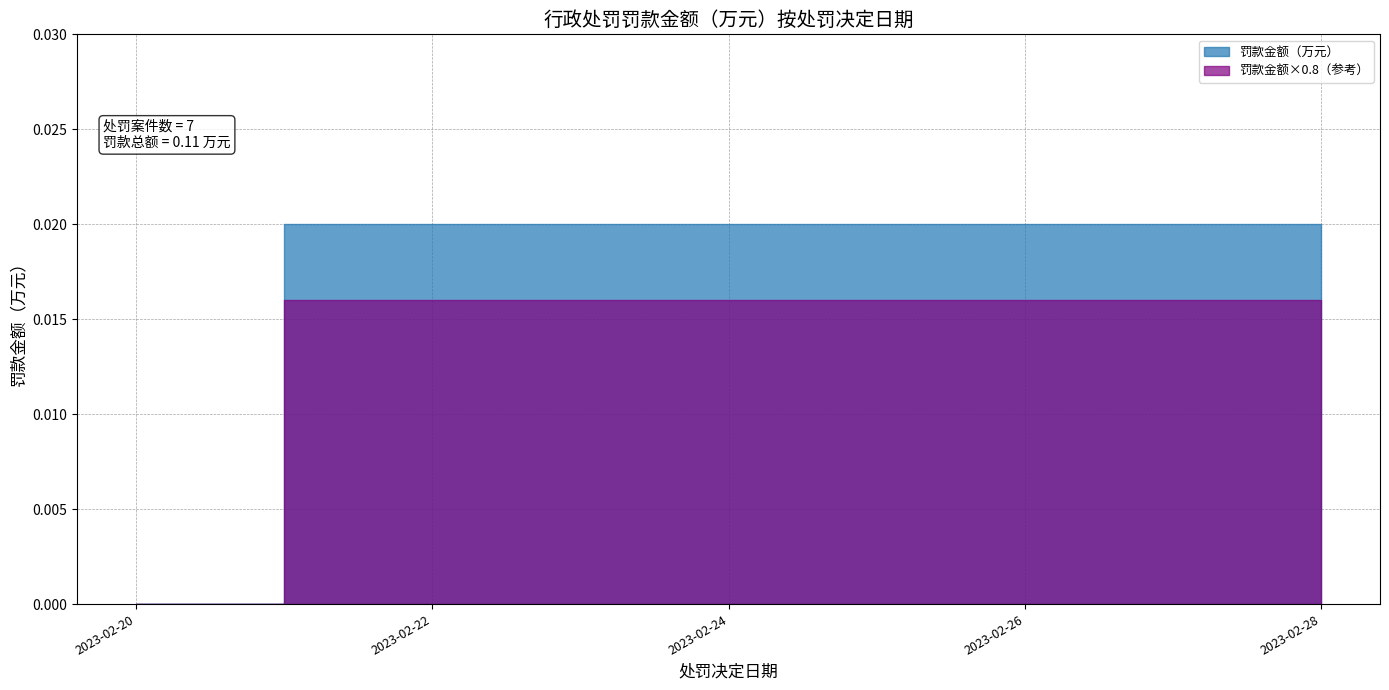

How many values are between 0 and 1?

7